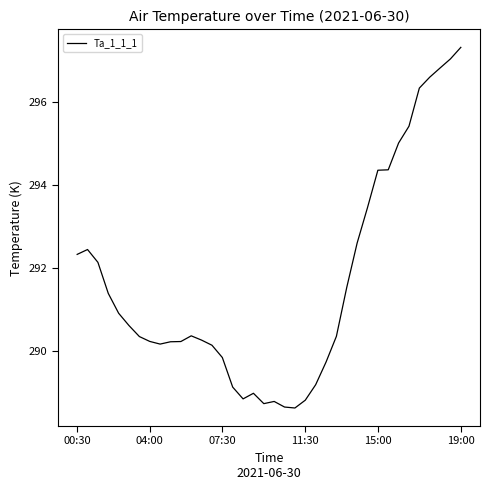

What is the maximum value shown in the chart?

297.3